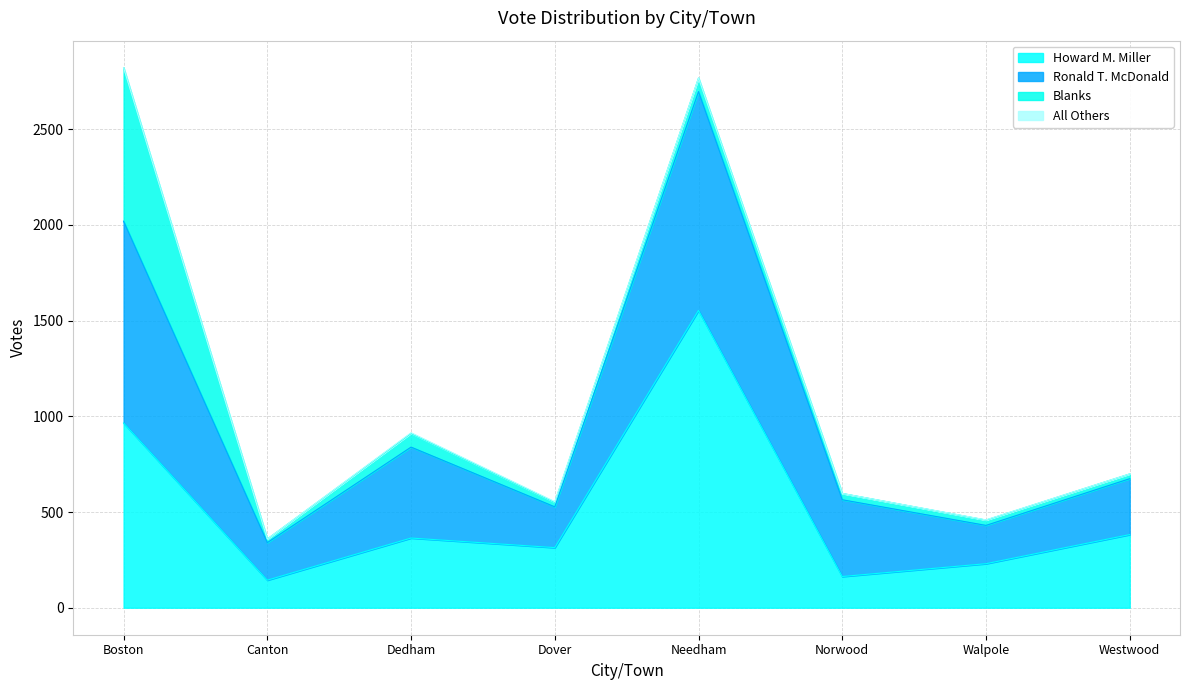

True or false: Howard M. Miller has a value of 382 at Westwood.

True